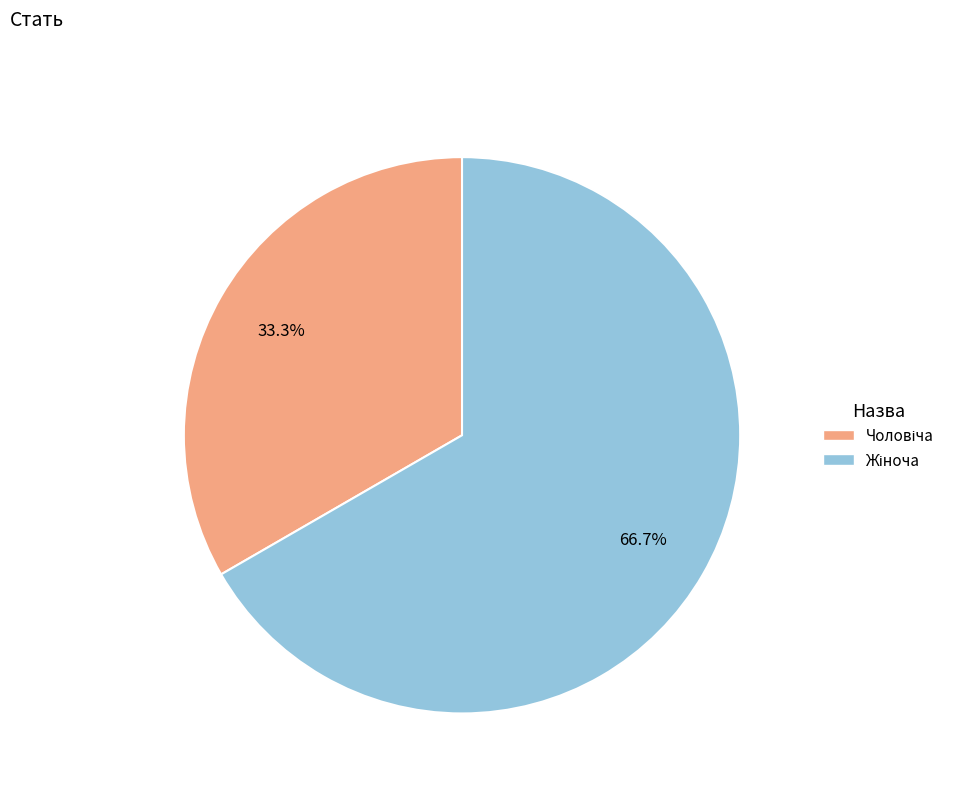

Is there a majority slice in this chart?

Yes